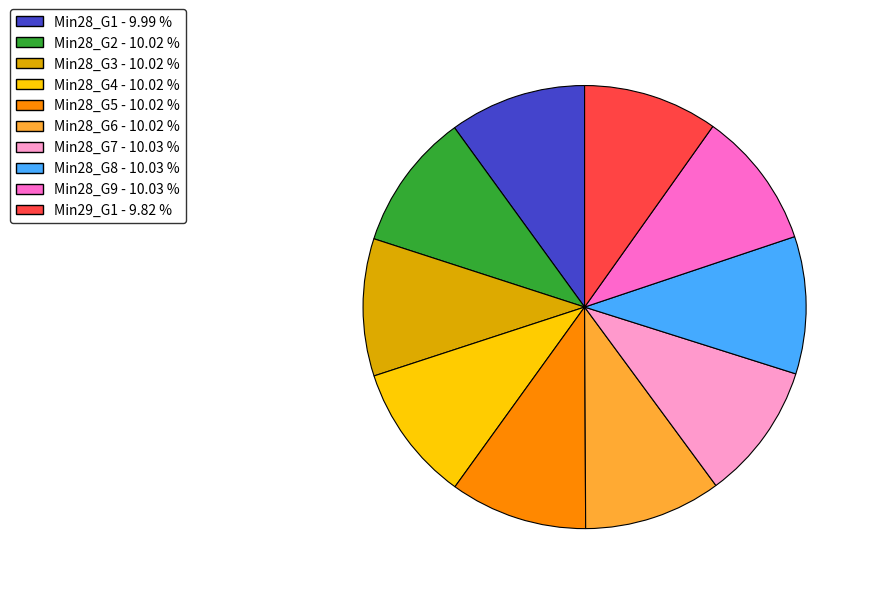

How many slices are in this pie chart?

10